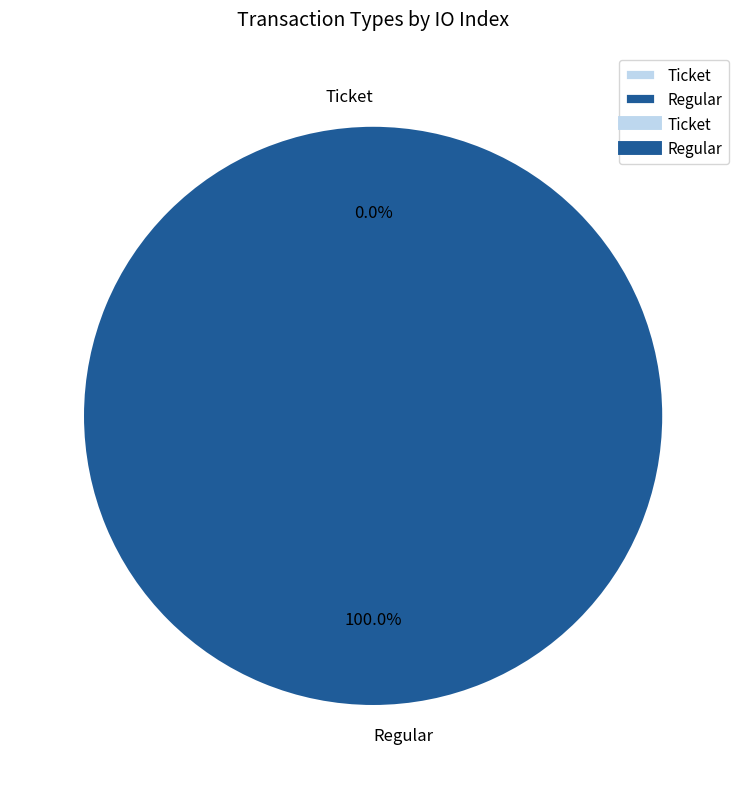

Rank the categories by value from highest to lowest.

Regular, Ticket